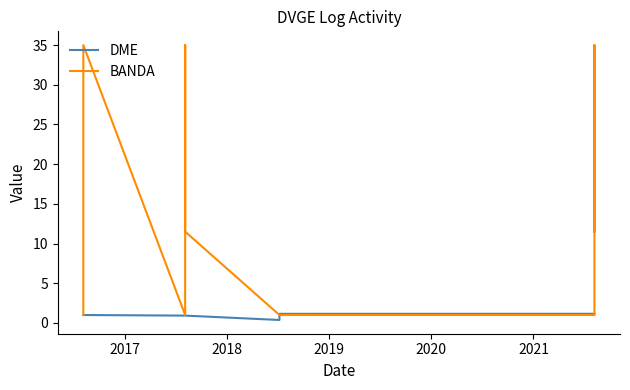

What is the greatest value displayed?

35.0